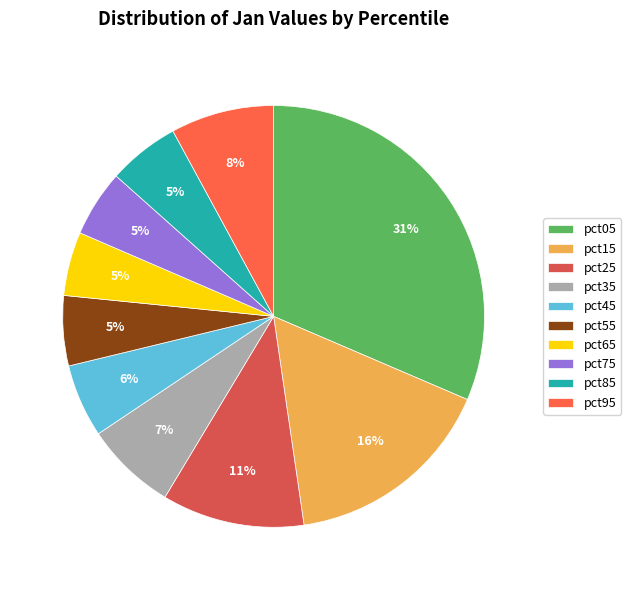

What is the largest slice in the pie chart?

pct05